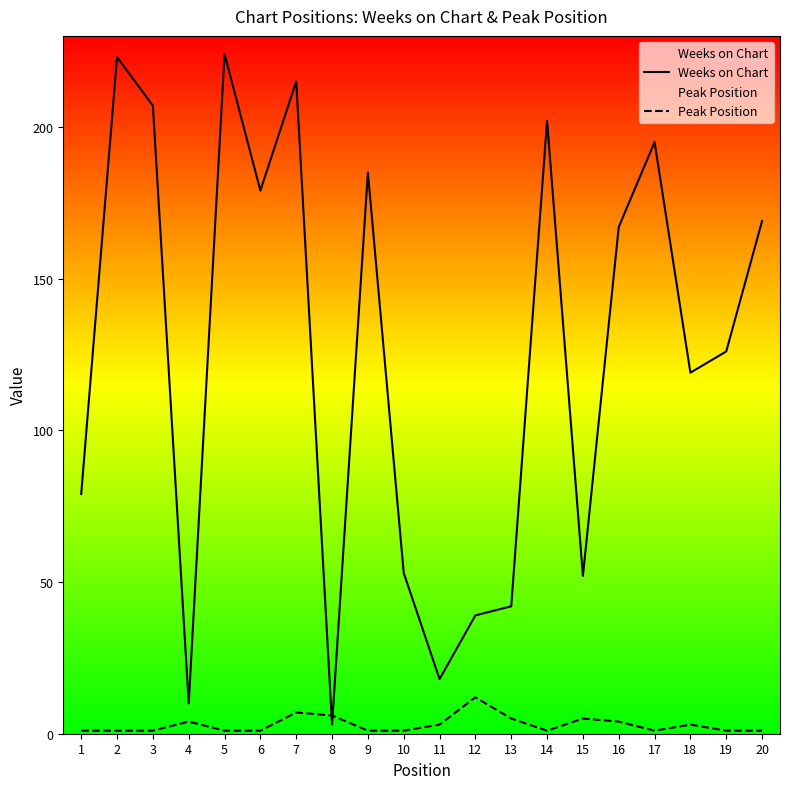

What is the maximum value shown in the chart?

224